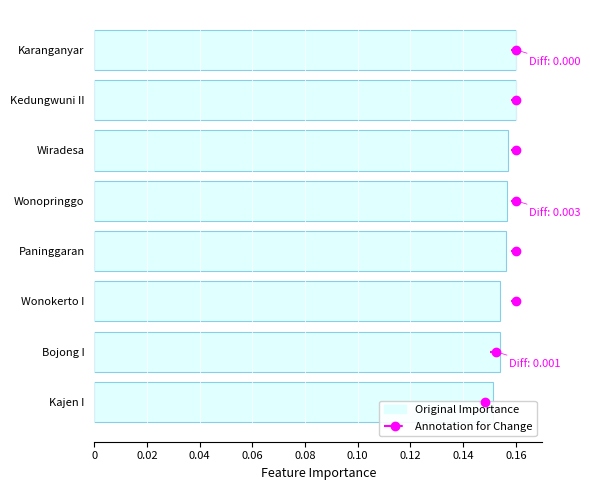

Does the chart contain any negative values?

No